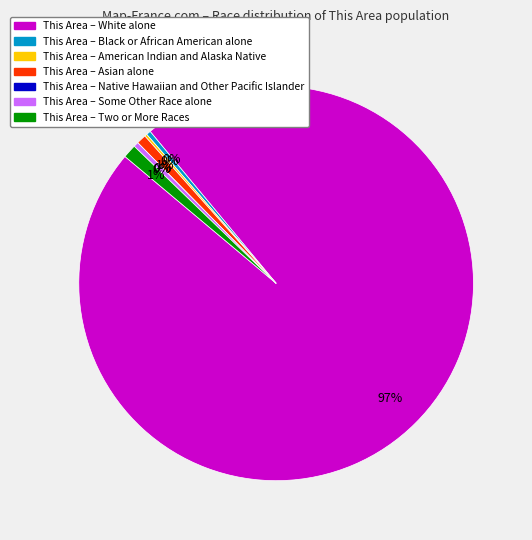

To the nearest percent, what is the average slice percentage?

14%